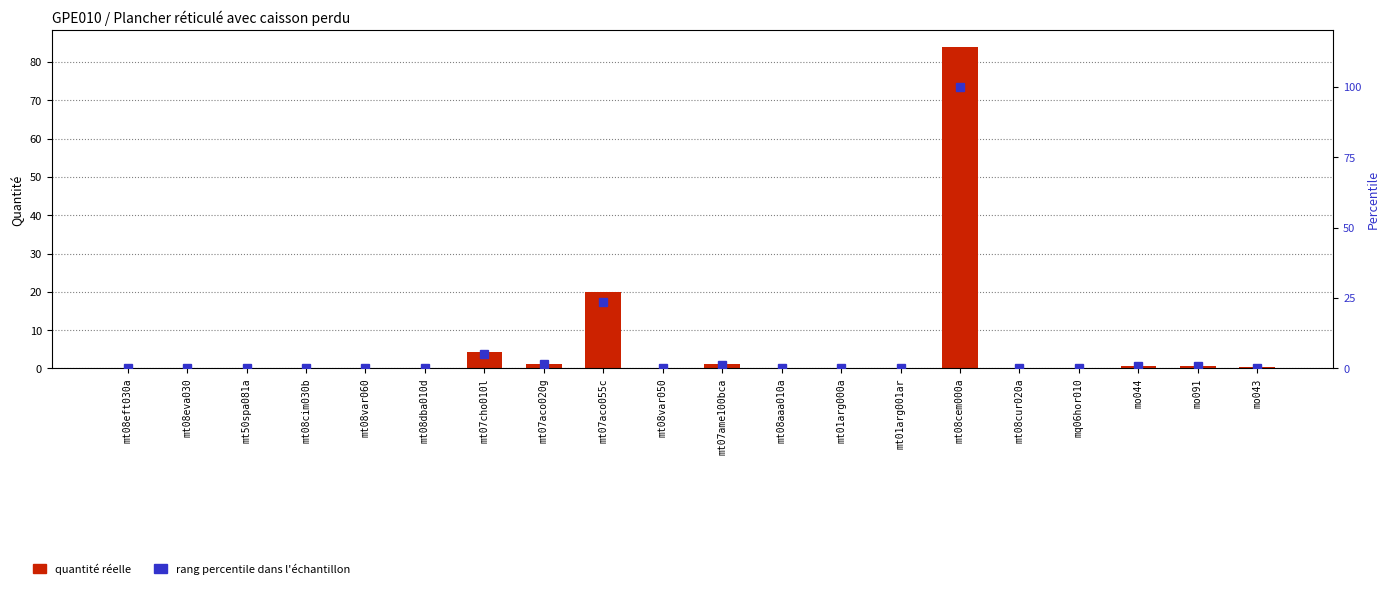

List the series in order of their peak value, lowest first.

Quantité (valeur réelle), Rang percentile